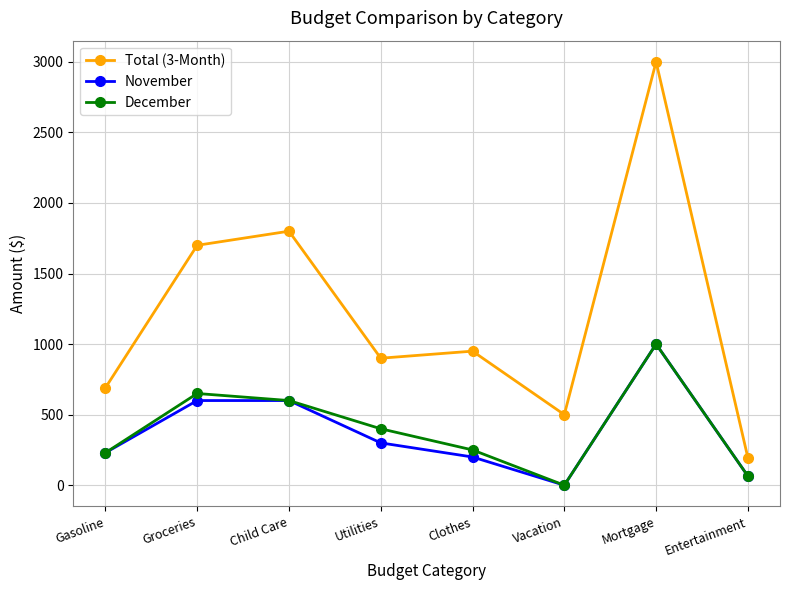

At which category is the sum across all series the highest?

Mortgage